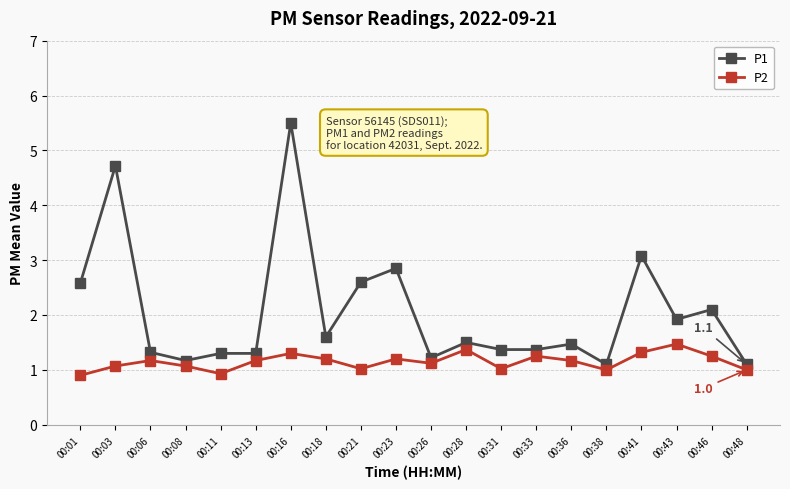

List the series in order of their peak value, lowest first.

P2, P1